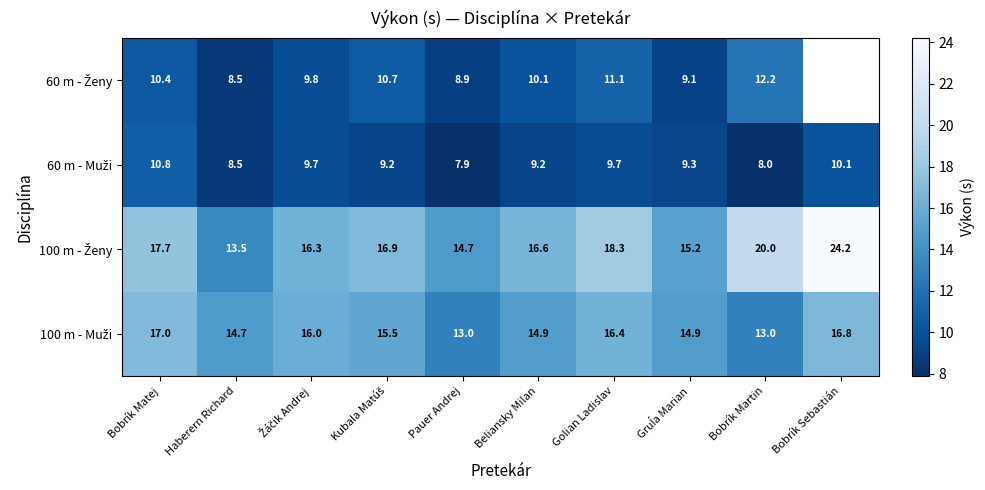

What is the difference between the maximum and minimum values in the 60 m - Muži series?

2.9